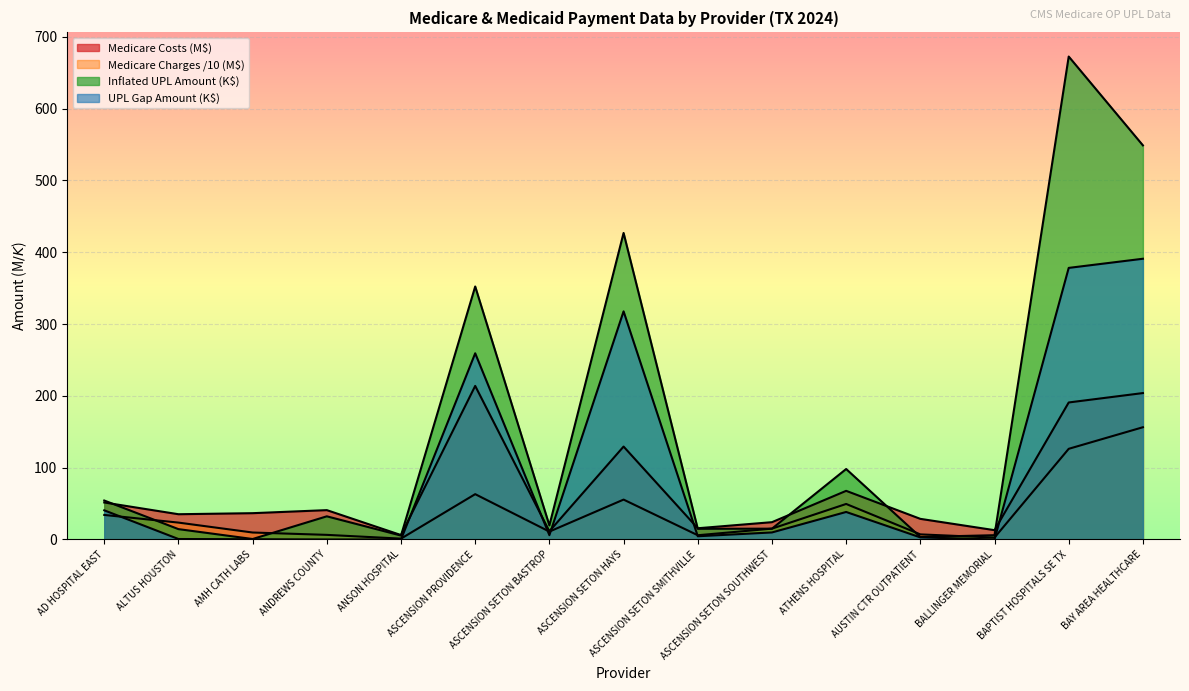

What is the difference between the Inflated UPL Amount values at ASCENSION SETON BASTROP and AD HOSPITAL EAST?

34.7